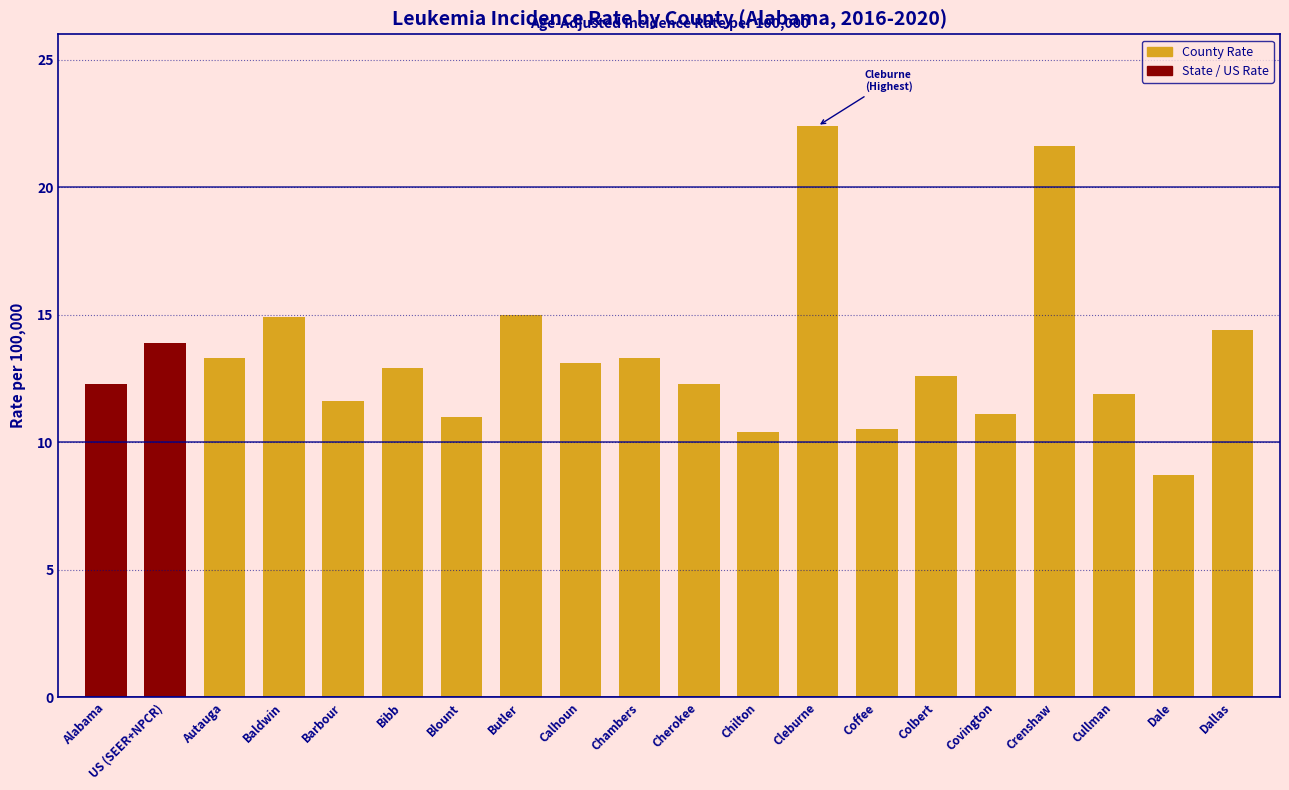

Are the bars horizontal?

No